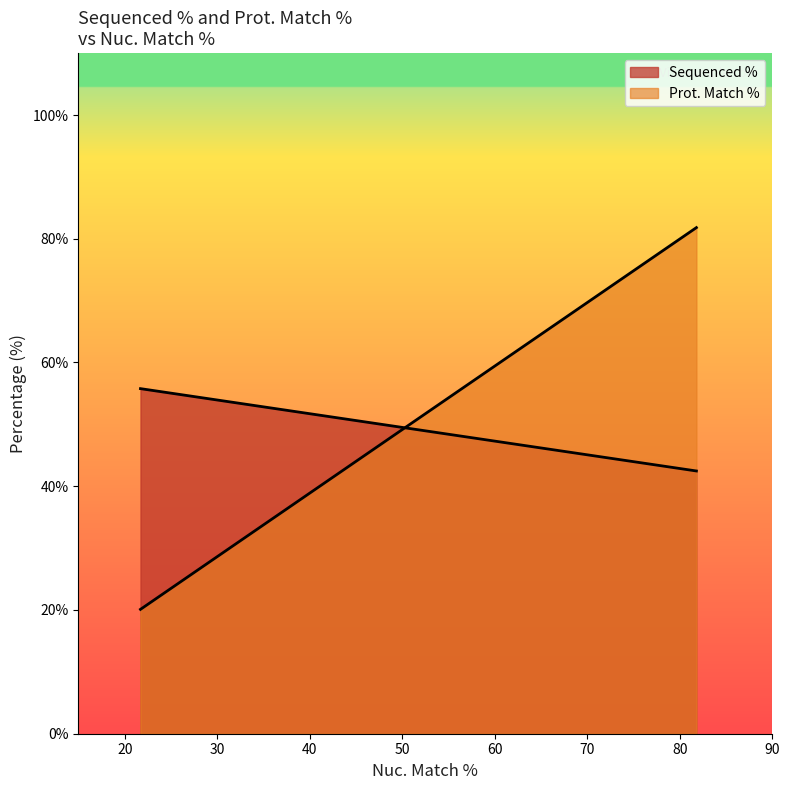

Which series has the largest range (max minus min)?

Prot. Match %